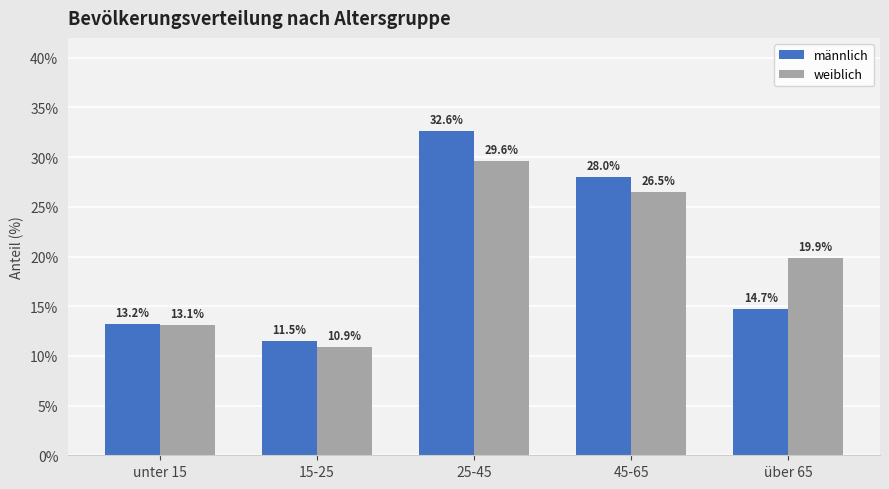

Read the weiblich value at unter 15.

13.1